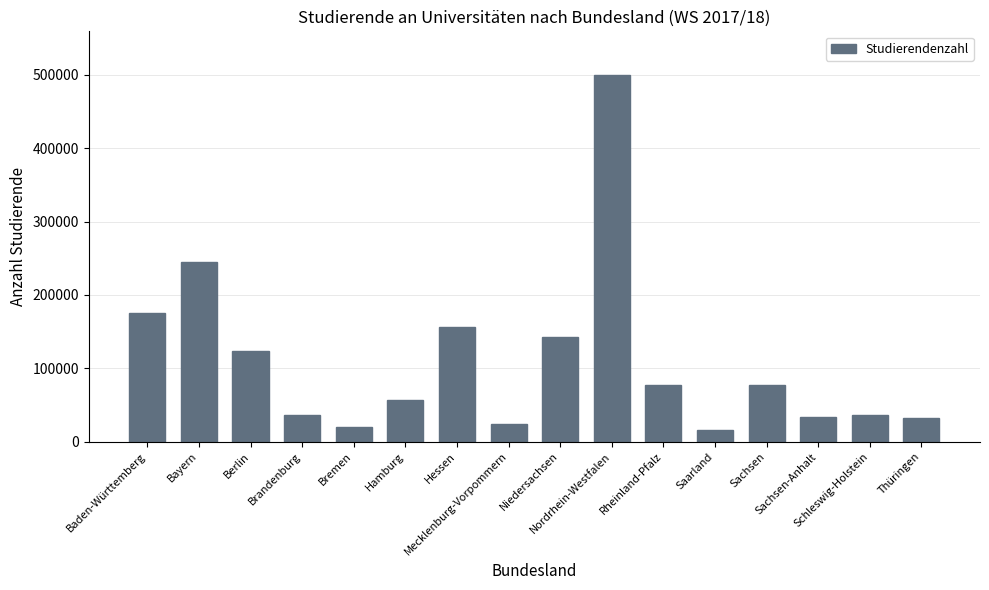

Is it true that the value at Baden-Württemberg is 175729?

True